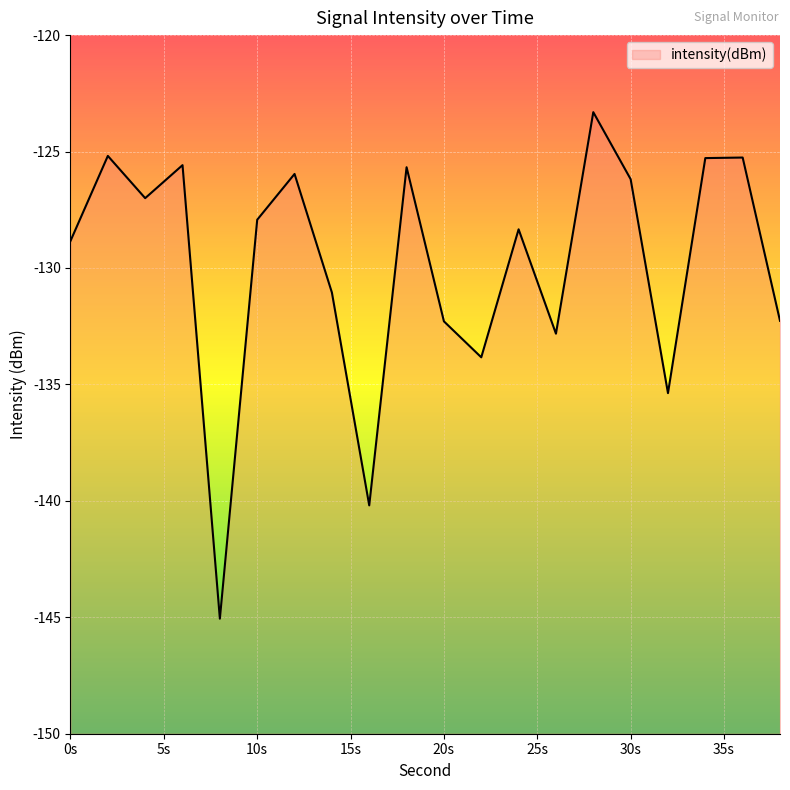

Is this an area chart (filled region under the line)?

No